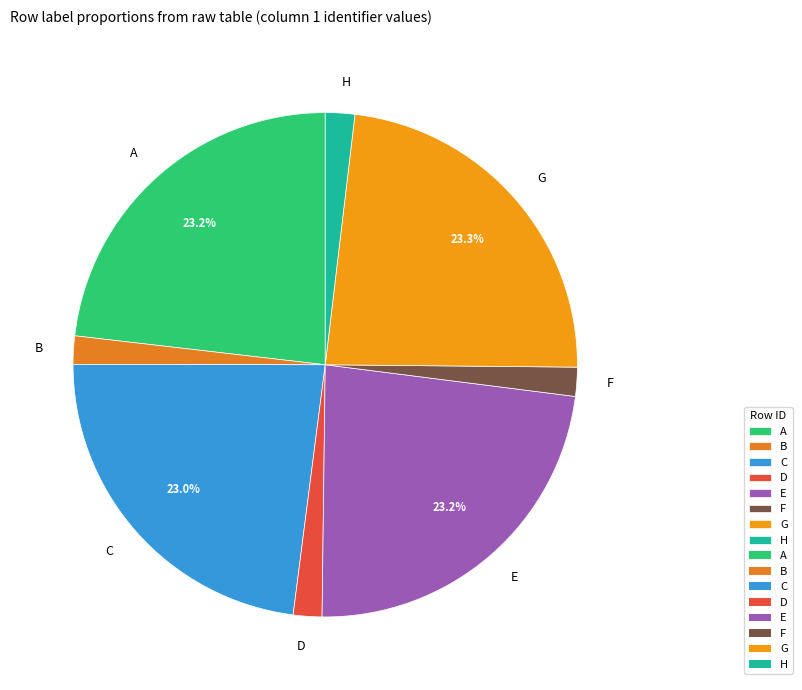

Does any single category account for the majority?

No